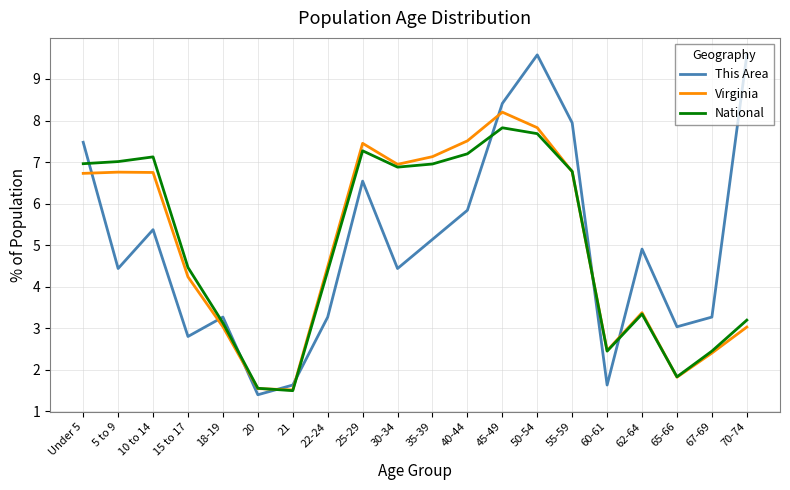

What is the sum of the Virginia values at 20 and 15 to 17?

5.8